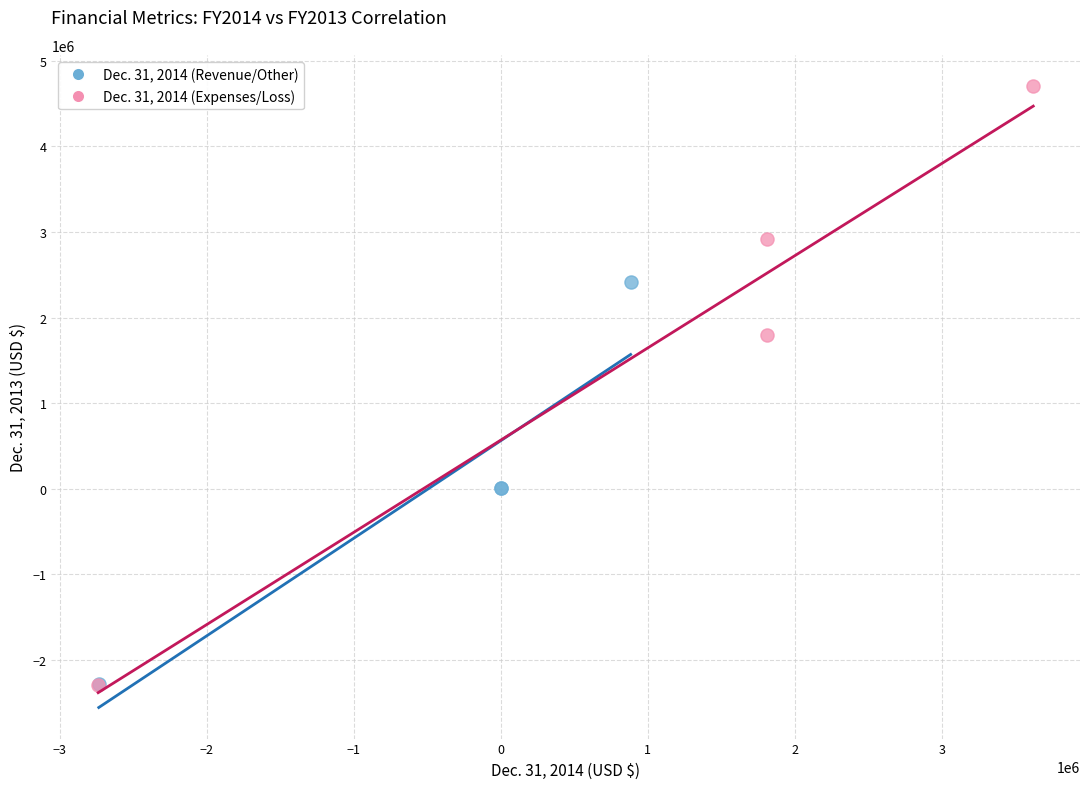

Which series has the widest spread of Y values?

Dec. 31, 2014 (Expenses/Loss)